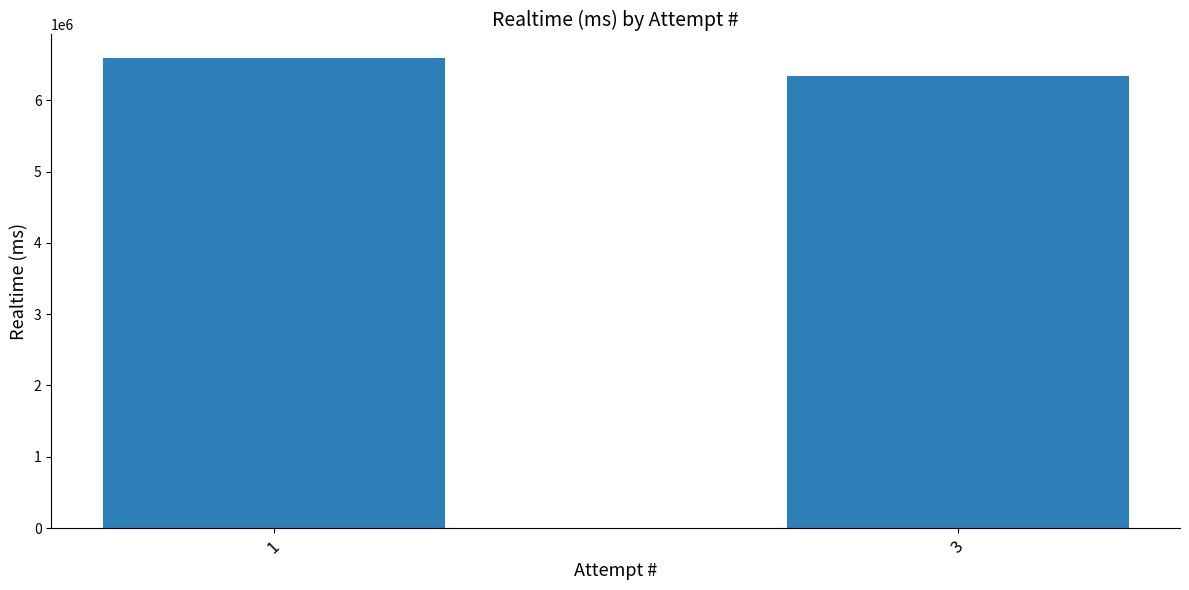

What is the sum of all values?

12926451